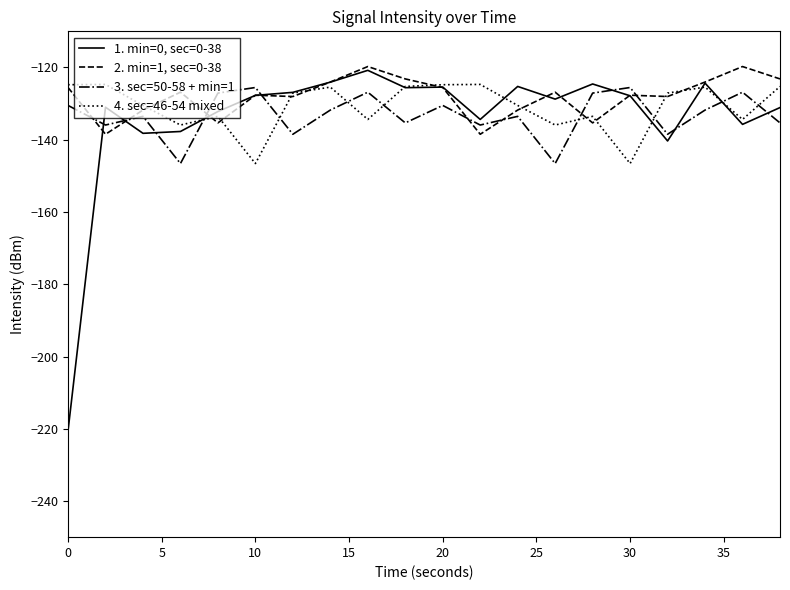

What is the average value of the 2. min=1, sec=0-38 series?

-128.1